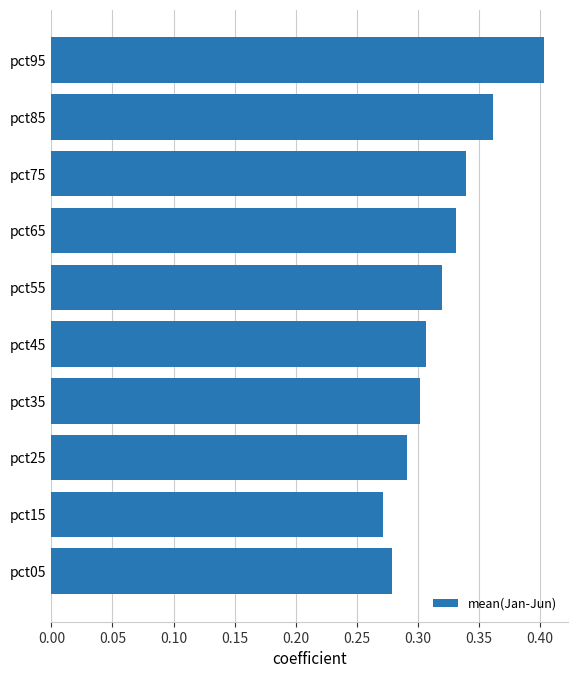

Count the number of data series in this chart.

1